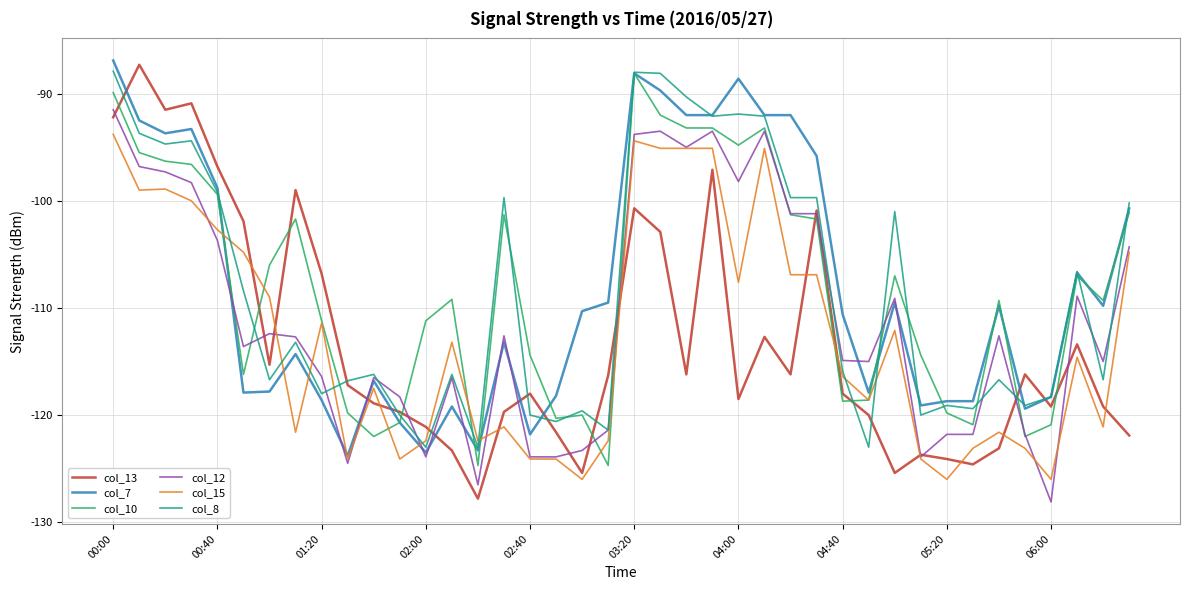

Which series ends up on top after the final intersection of col_8 and col_15?

col_8